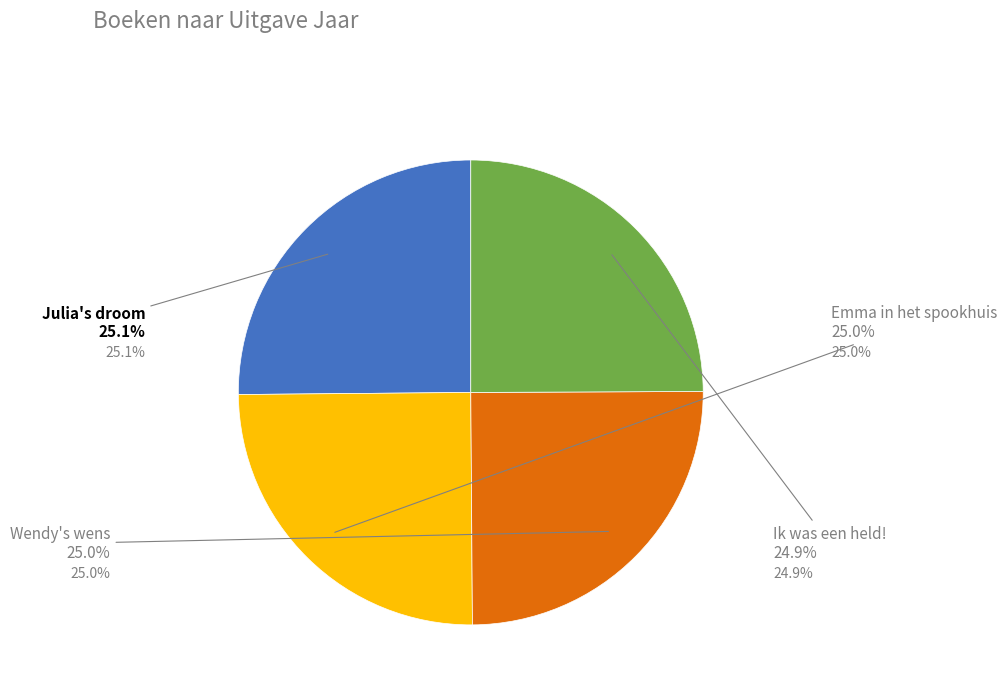

Is there any slice that represents more than half of the pie?

No